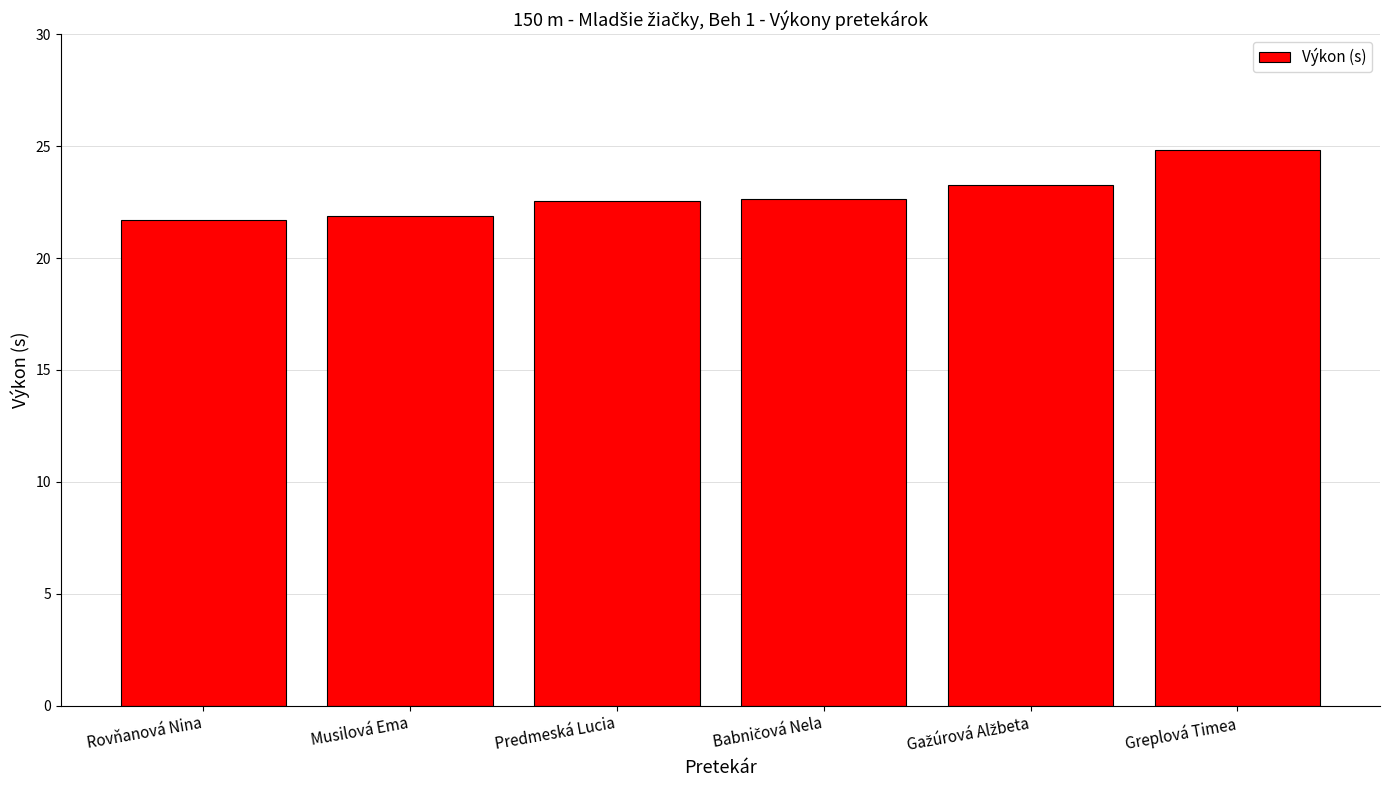

True or false: the data shows 24.8 at Greplová Timea.

True